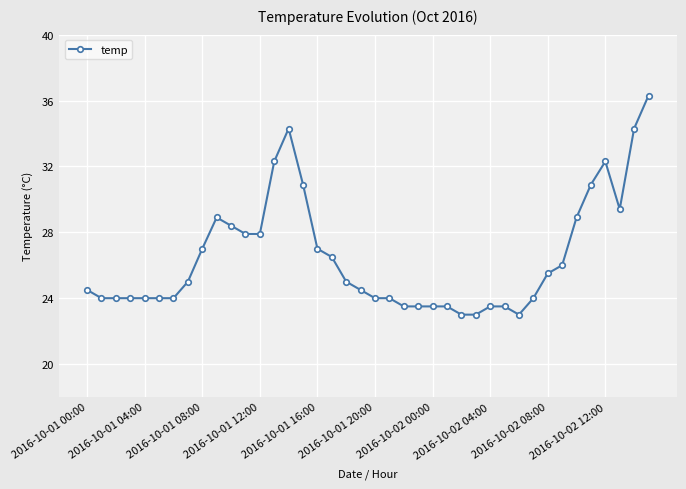

What is the difference between the second highest and minimum values?

11.3